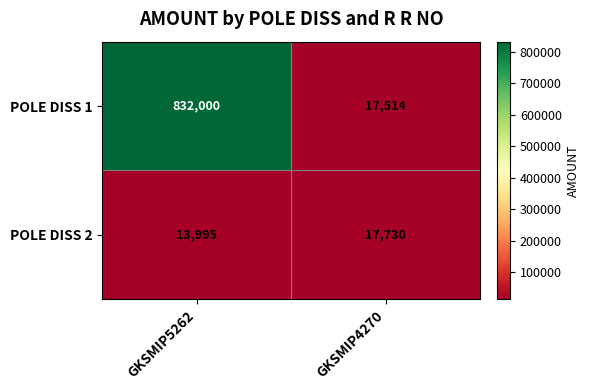

At how many categories does at least one series exceed 707258?

1